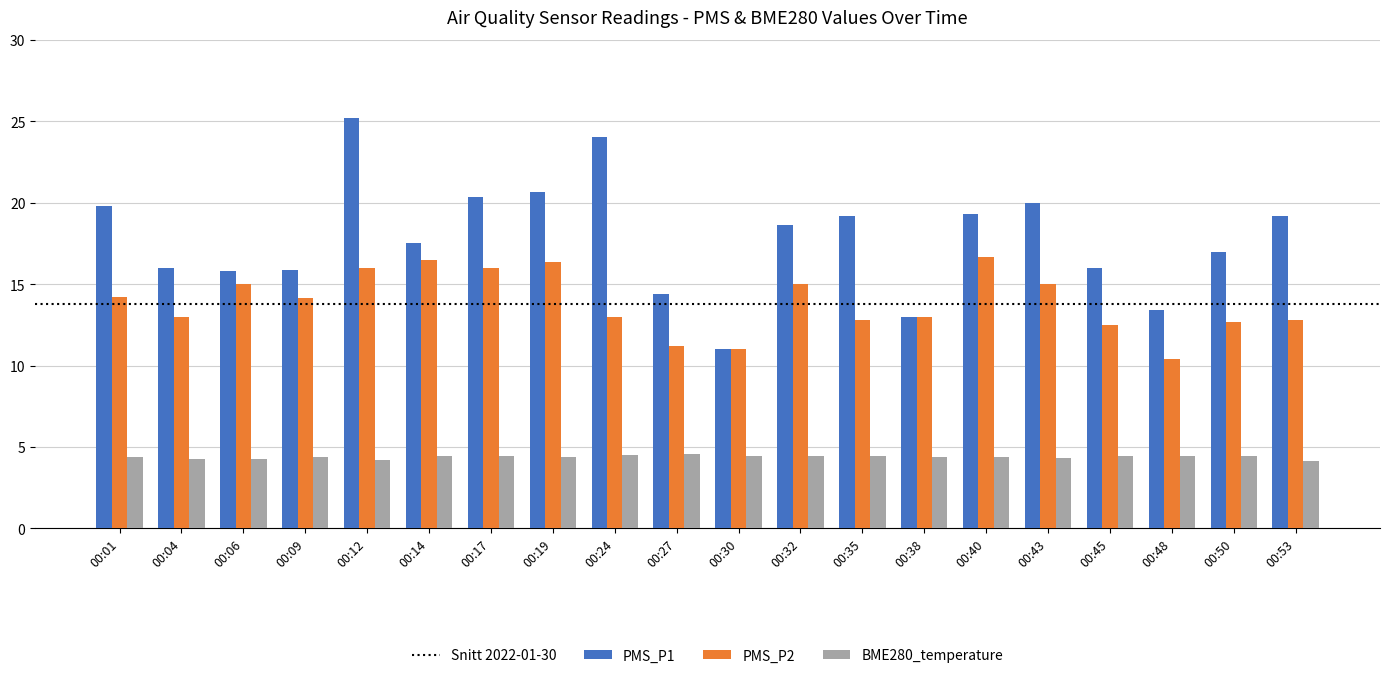

What is the difference between the PMS_P2 values at 00:35 and 00:50?

0.1